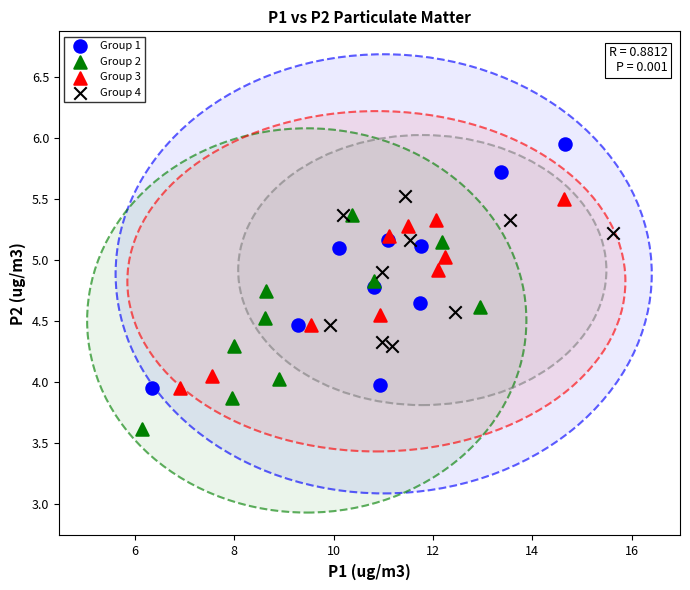

What are all the series names shown in the legend?

Group 1, Group 2, Group 3, Group 4